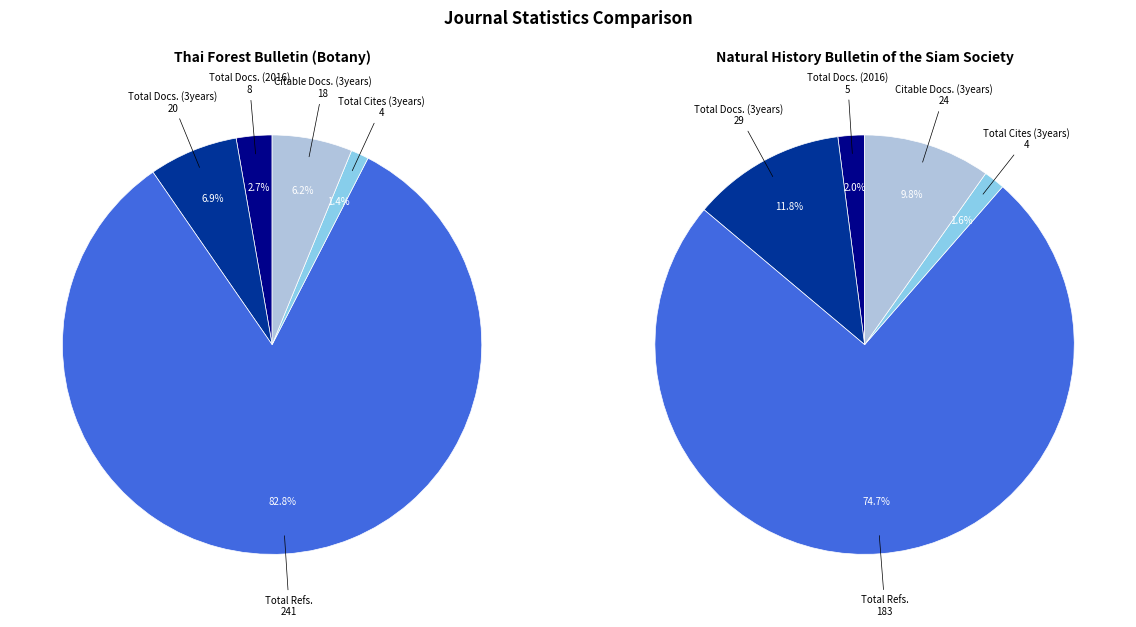

Which slice represents more than half of the pie?

Total Refs.